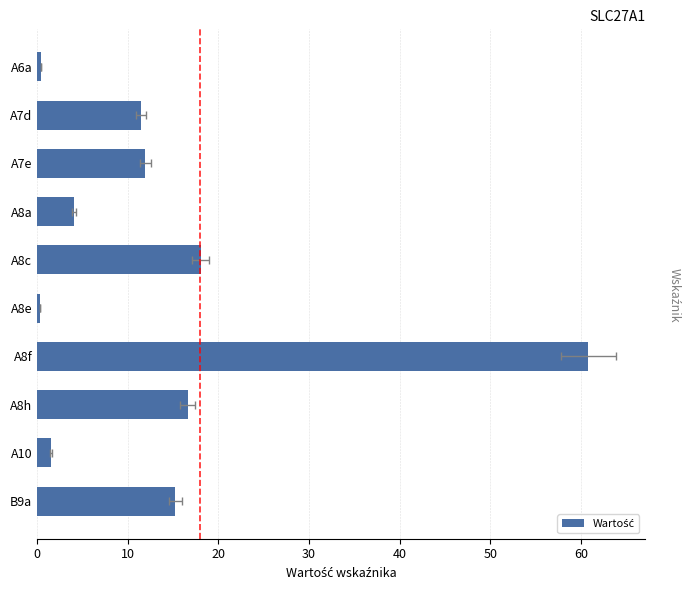

Reading left to right, what are all the values shown in this chart?

0.4	11.5	11.9	4.1	18.0	0.3	60.8	16.6	1.5	15.3